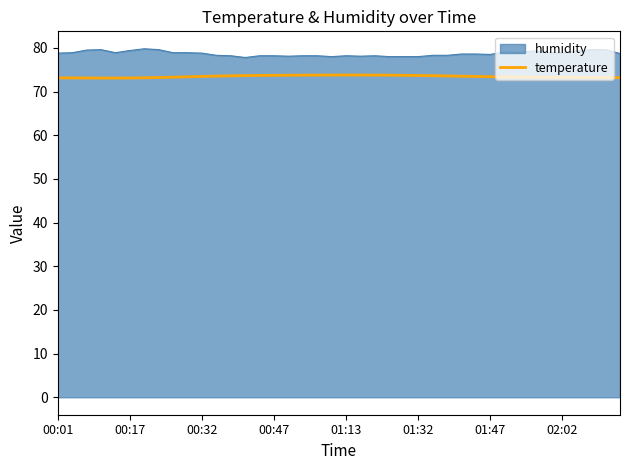

Rank the series by their maximum value, from lowest to highest.

temperature, humidity